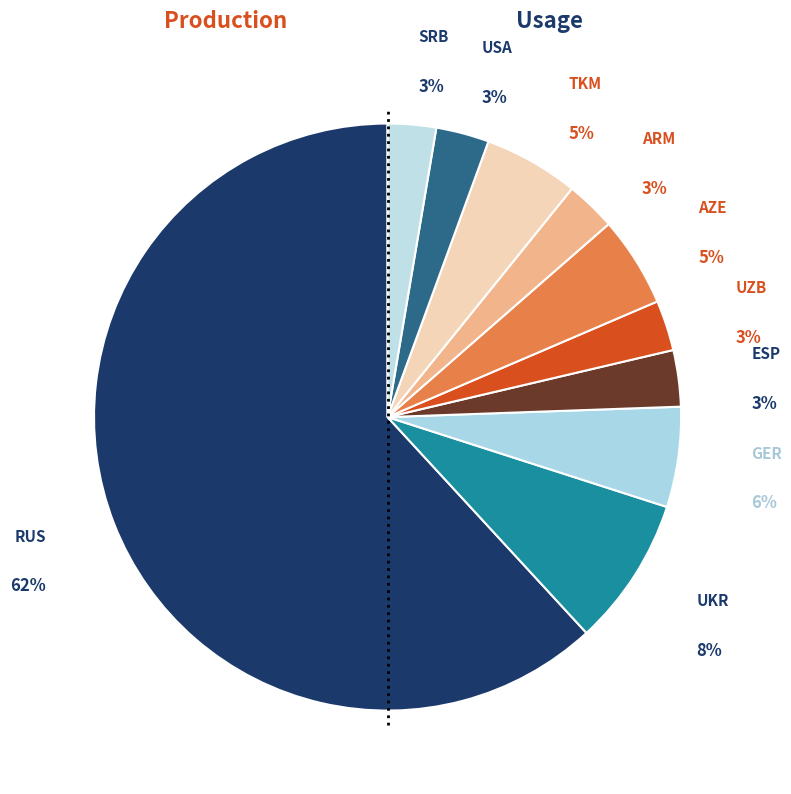

How many segments does this pie chart have?

10